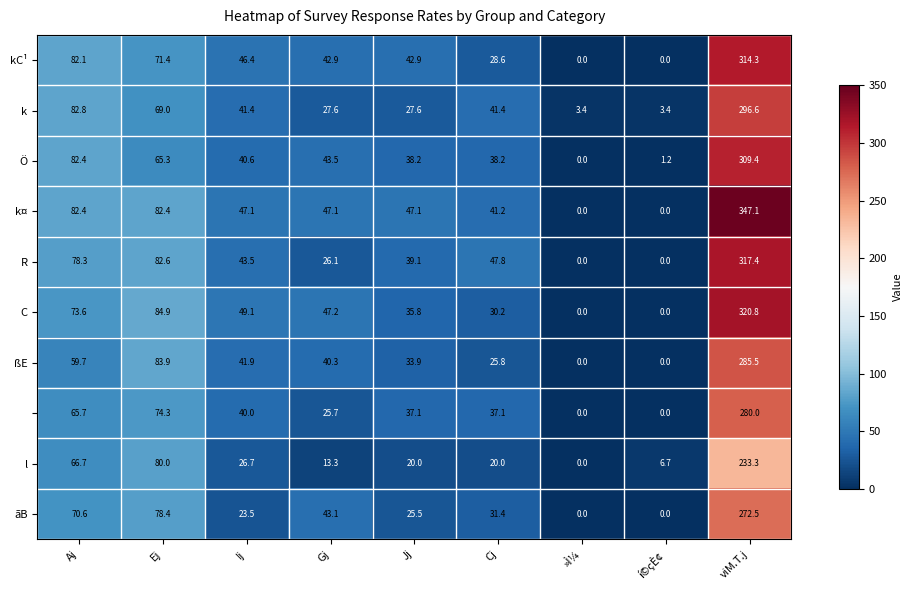

What is the total value across all series at Ej?

772.2